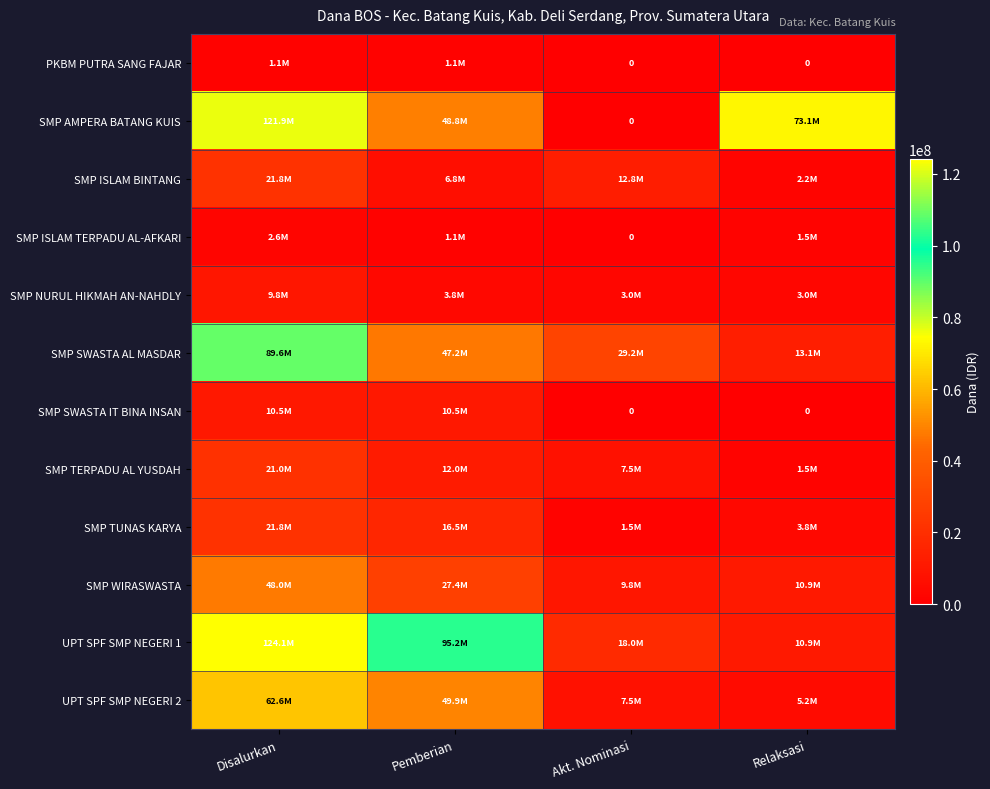

Is it true that UPT SPF SMP NEGERI 2 equals 2725262 at Akt. Nominasi?

False